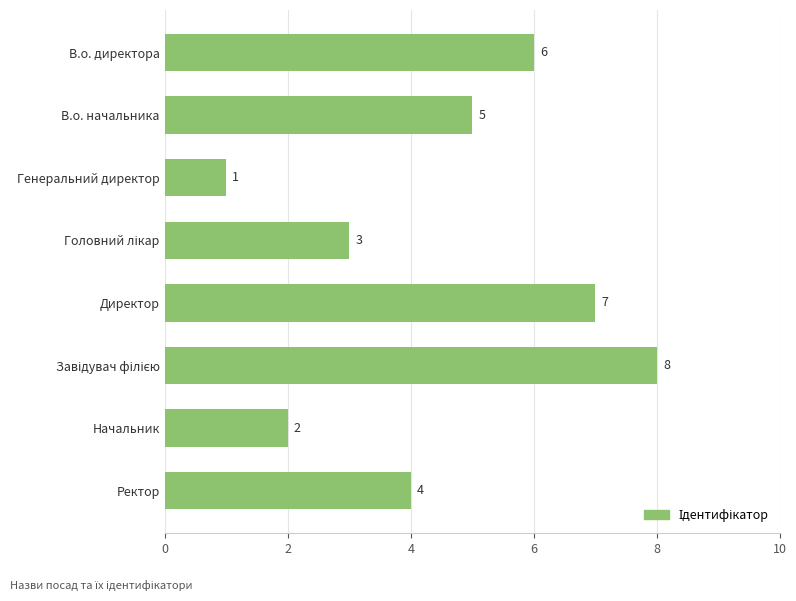

Is it true that the value at Ректор is 4?

True